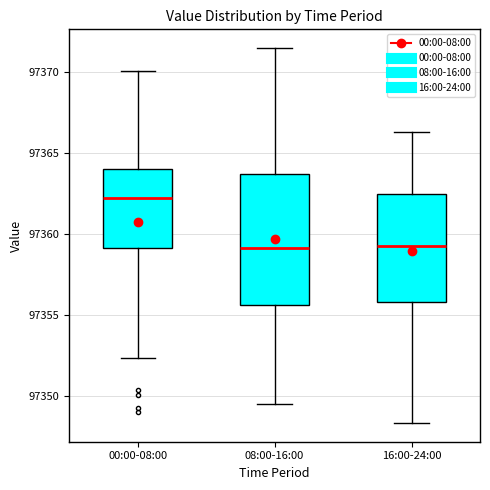

Which box is the tallest, from its lower edge to its upper edge?

08:00-16:00